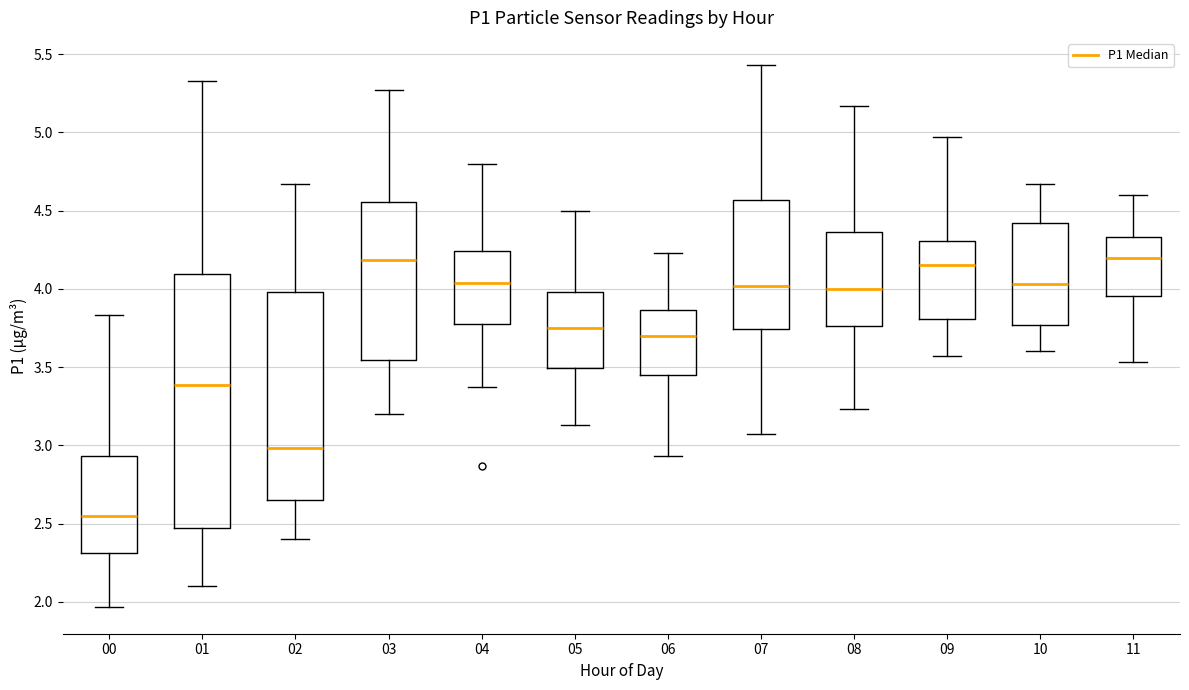

Reading left to right, read every box against the y-axis: the position of its median line, the range the box covers, and the ends of its whiskers. The values are not printed on the chart, so give them approximately, as read against the axis.

00: median 2.55, box 2.30 to 2.95, whiskers 1.95 to 3.85
01: median 3.40, box 2.50 to 4.10, whiskers 2.10 to 5.35
02: median 3.00, box 2.65 to 4.00, whiskers 2.40 to 4.65
03: median 4.20, box 3.55 to 4.55, whiskers 3.20 to 5.25
04: median 4.05, box 3.75 to 4.25, whiskers 3.35 to 4.80
05: median 3.75, box 3.50 to 4.00, whiskers 3.15 to 4.50
06: median 3.70, box 3.45 to 3.85, whiskers 2.95 to 4.25
07: median 4.00, box 3.75 to 4.55, whiskers 3.05 to 5.45
08: median 4.00, box 3.75 to 4.35, whiskers 3.25 to 5.15
09: median 4.15, box 3.80 to 4.30, whiskers 3.55 to 4.95
10: median 4.05, box 3.75 to 4.40, whiskers 3.60 to 4.65
11: median 4.20, box 3.95 to 4.35, whiskers 3.55 to 4.60